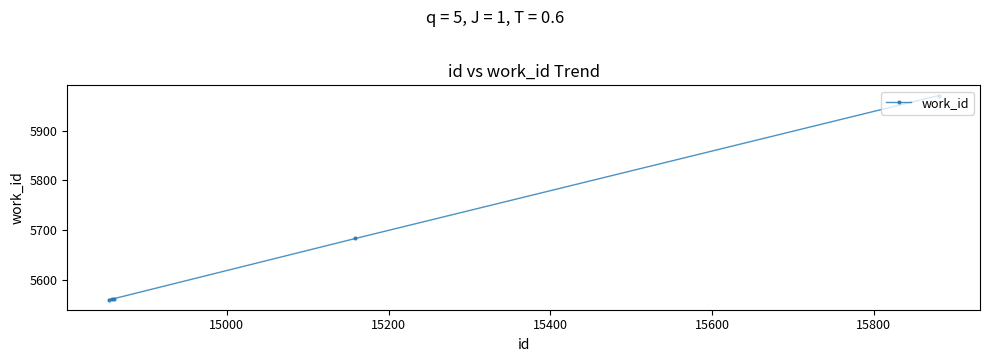

What is the average value?

5667